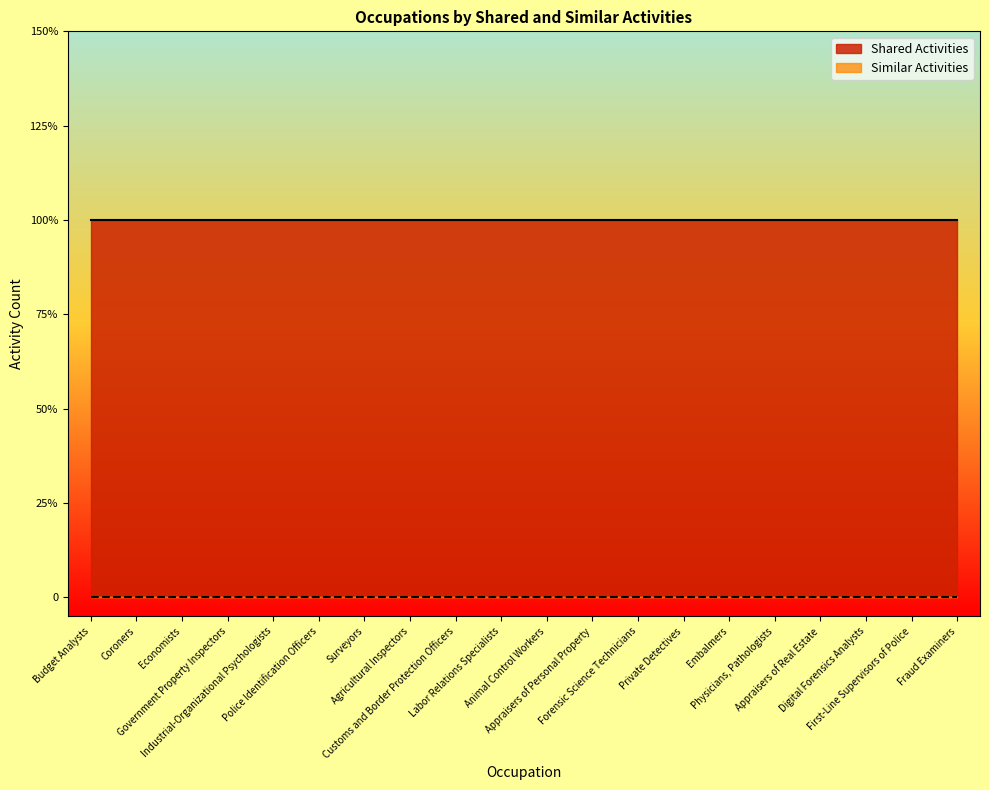

Reading left to right, list all the values displayed in this chart.

Shared Activities: 1	1	1	1	1	1	1	1	1	1	1	1	1	1	1	1	1	1	1	1
Similar Activities: 0	0	0	0	0	0	0	0	0	0	0	0	0	0	0	0	0	0	0	0